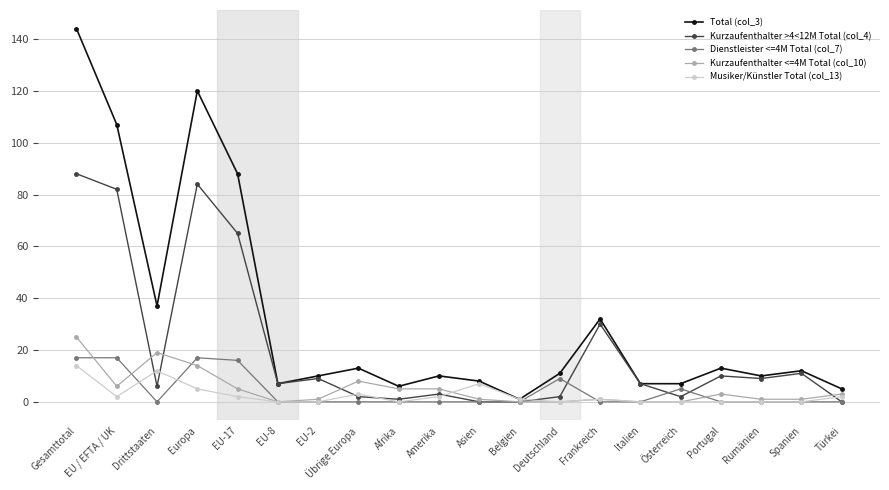

Is the value of Total (col_3) at Afrika greater than the value of Musiker/Künstler Total (col_13) at EU-2?

Yes